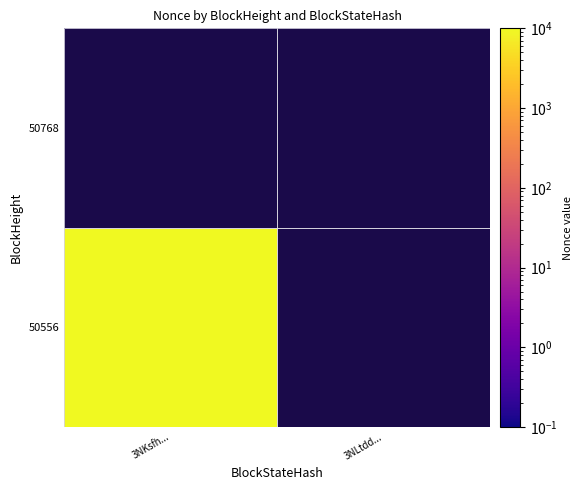

Reading left to right, list all the values displayed in this chart.

50768: 0=0	1=0
50556: 0=12692	1=0